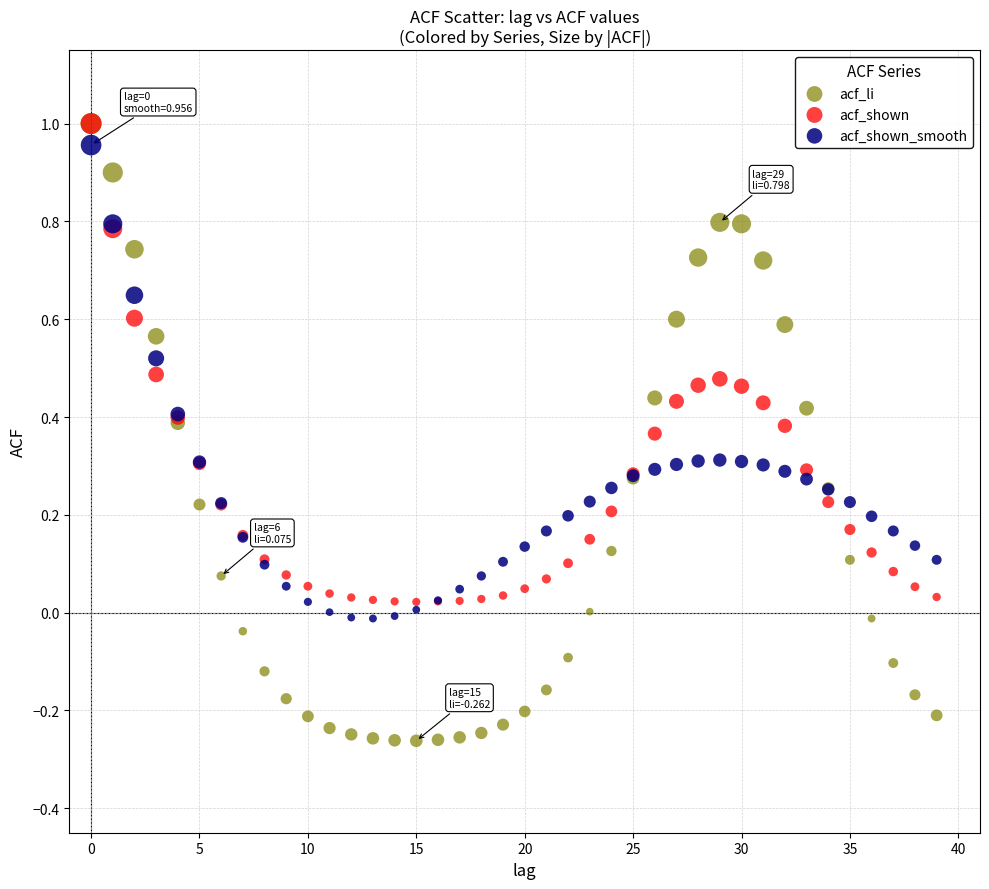

What are all the series names shown in the legend?

acf_li, acf_shown, acf_shown_smooth